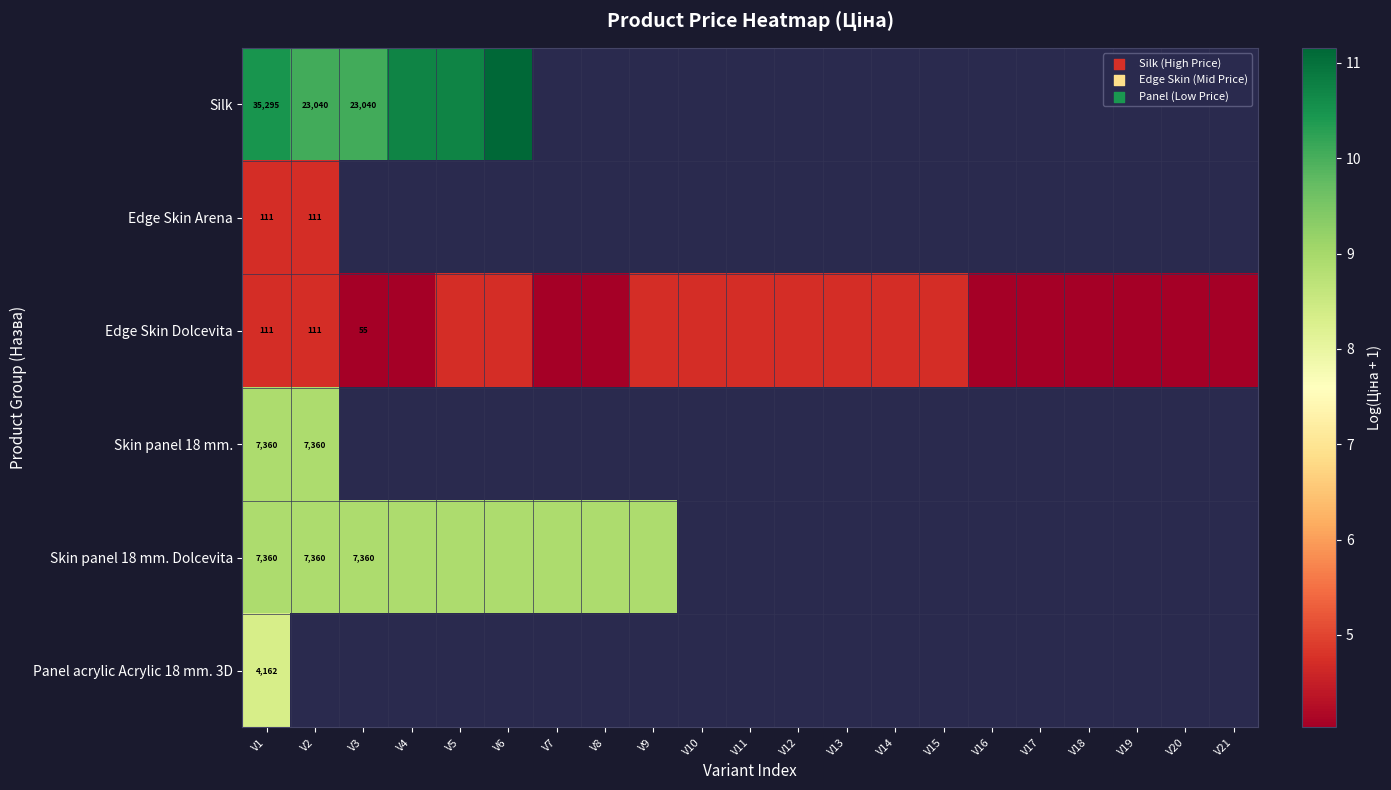

What is the difference between the maximum and minimum values in the Edge Skin Dolcevita series?

0.7